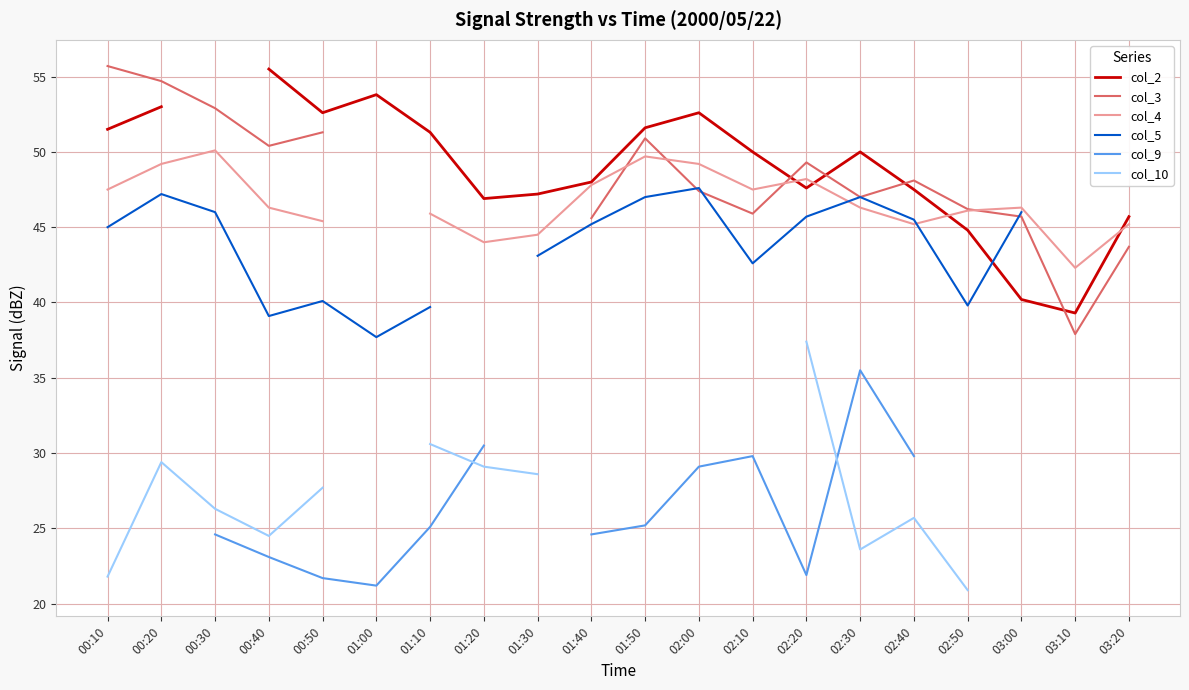

List the series in order of their peak value, lowest first.

col_9, col_10, col_5, col_4, col_2, col_3